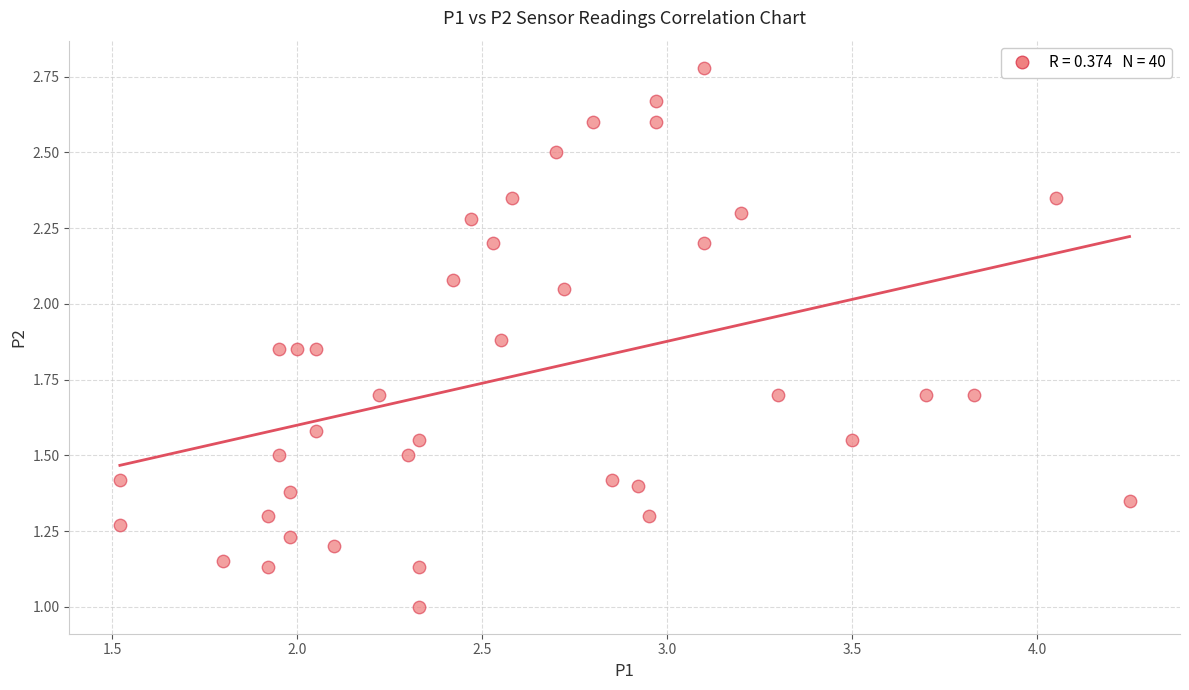

How many data points are displayed?

40